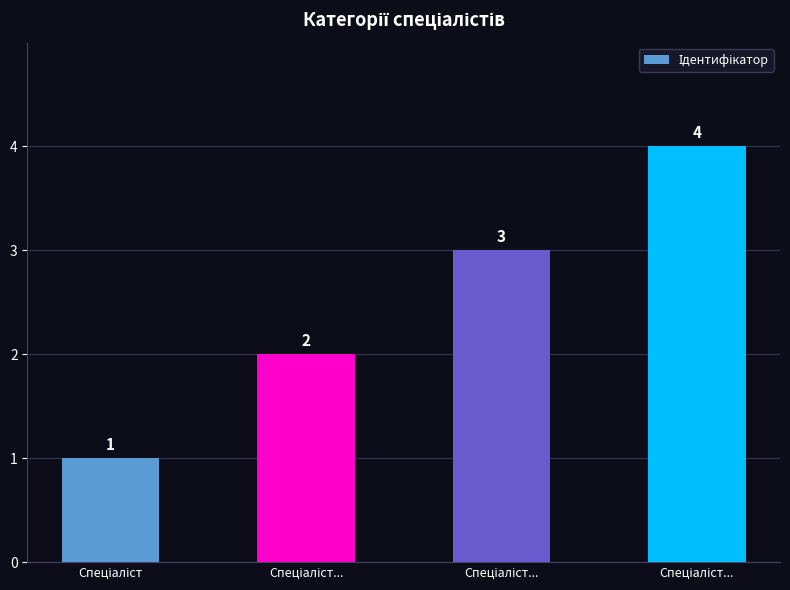

The value at Спеціаліст... is 2. True or false?

True